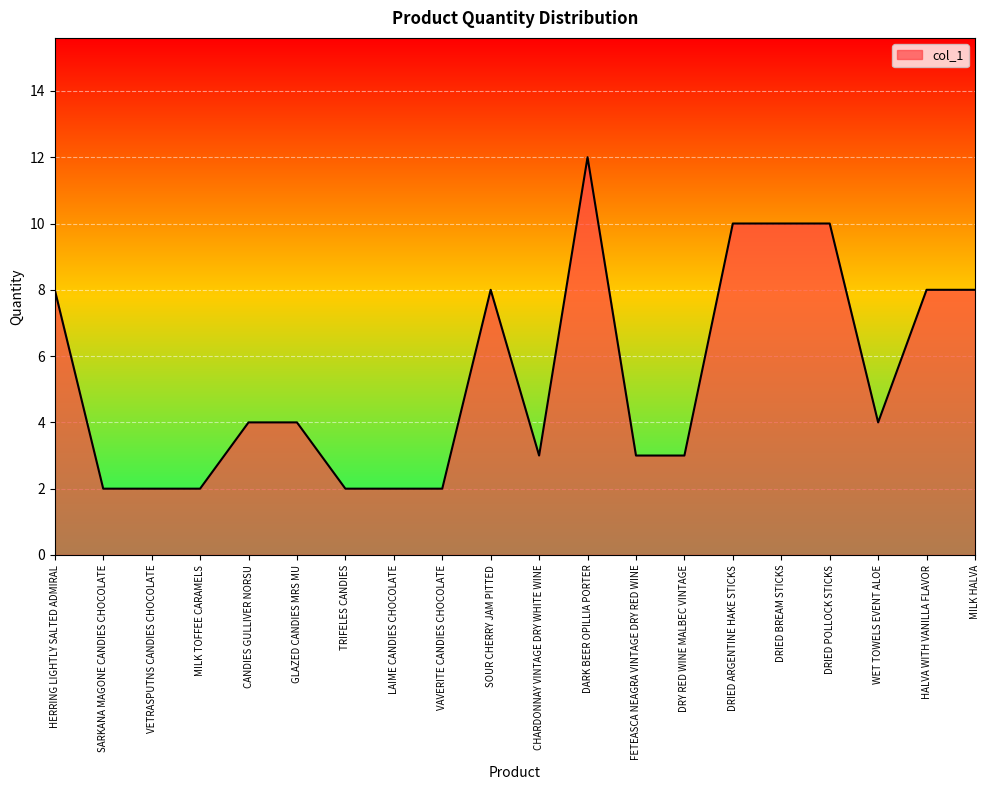

Reading left to right, what are all the values shown in this chart?

8	2	2	2	4	4	2	2	2	8	3	12	3	3	10	10	10	4	8	8